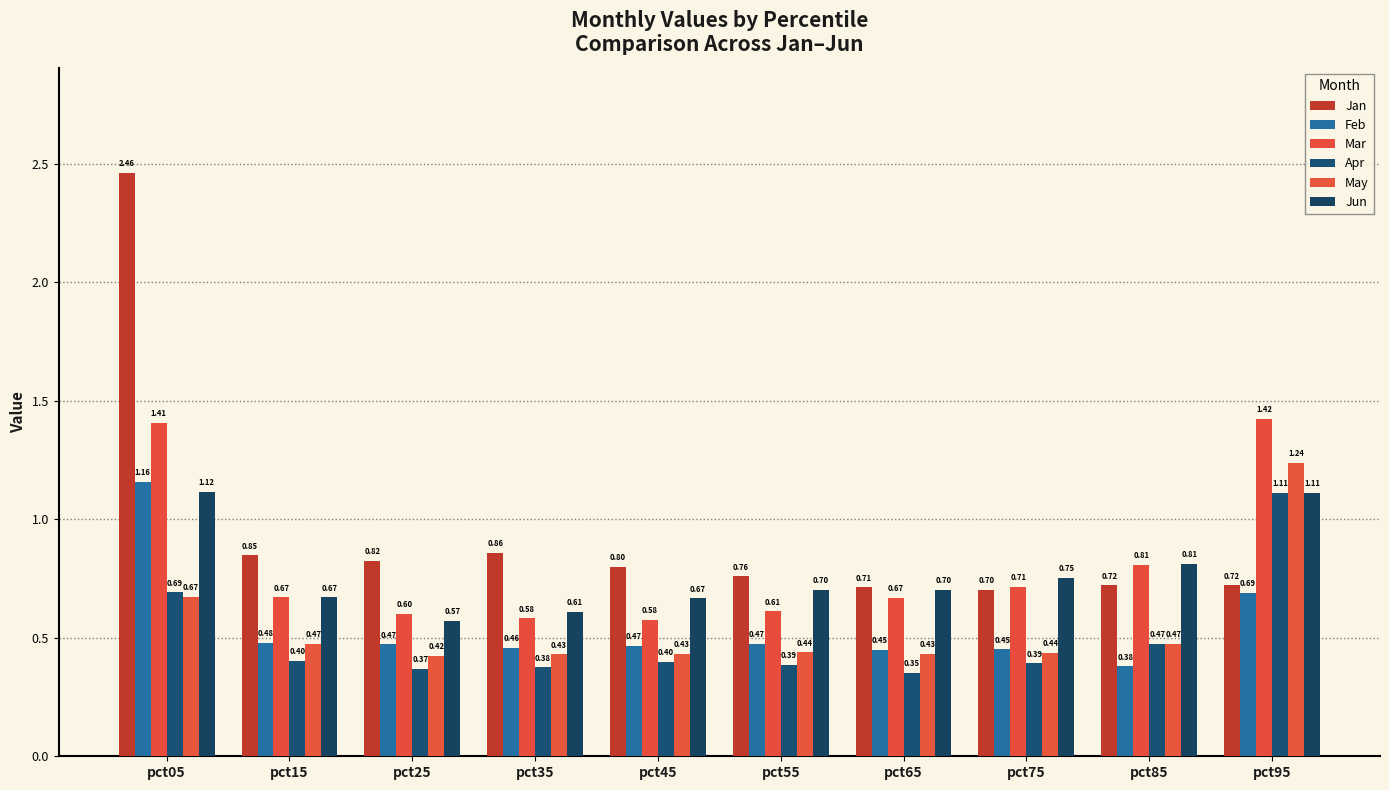

Which label corresponds to the smallest value in the chart?

pct65